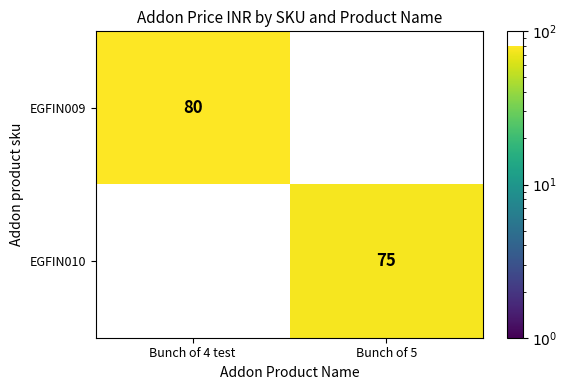

Count the number of categories in the chart.

2